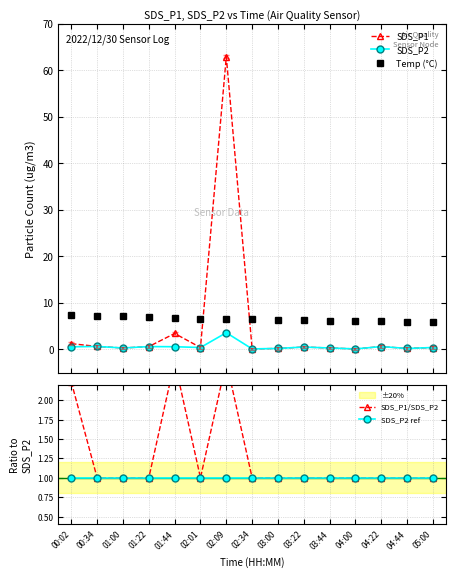

Reading left to right, extract all data points from this chart.

SDS_P1: 00:02=1.2	00:34=0.6	01:00=0.3	01:22=0.6	01:44=3.4	02:01=0.4	02:09=62.9	02:34=0.1	03:00=0.2	03:22=0.5	03:44=0.3	04:00=0.1	04:22=0.6	04:44=0.2	05:00=0.4
SDS_P2: 00:02=0.6	00:34=0.6	01:00=0.3	01:22=0.6	01:44=0.6	02:01=0.4	02:09=3.6	02:34=0.1	03:00=0.2	03:22=0.5	03:44=0.3	04:00=0.1	04:22=0.6	04:44=0.2	05:00=0.4
Temp (°C): 00:02=7.3	00:34=7.2	01:00=7.1	01:22=7.0	01:44=6.7	02:01=6.6	02:09=6.6	02:34=6.5	03:00=6.4	03:22=6.3	03:44=6.2	04:00=6.1	04:22=6.0	04:44=5.9	05:00=5.8
SDS_P1/SDS_P2: 00:02=2.2	00:34=1.0	01:00=1.0	01:22=1.0	01:44=2.5	02:01=1.0	02:09=2.5	02:34=1.0	03:00=1.0	03:22=1.0	03:44=1.0	04:00=1.0	04:22=1.0	04:44=1.0	05:00=1.0
SDS_P2 ref: 00:02=1.0	00:34=1.0	01:00=1.0	01:22=1.0	01:44=1.0	02:01=1.0	02:09=1.0	02:34=1.0	03:00=1.0	03:22=1.0	03:44=1.0	04:00=1.0	04:22=1.0	04:44=1.0	05:00=1.0